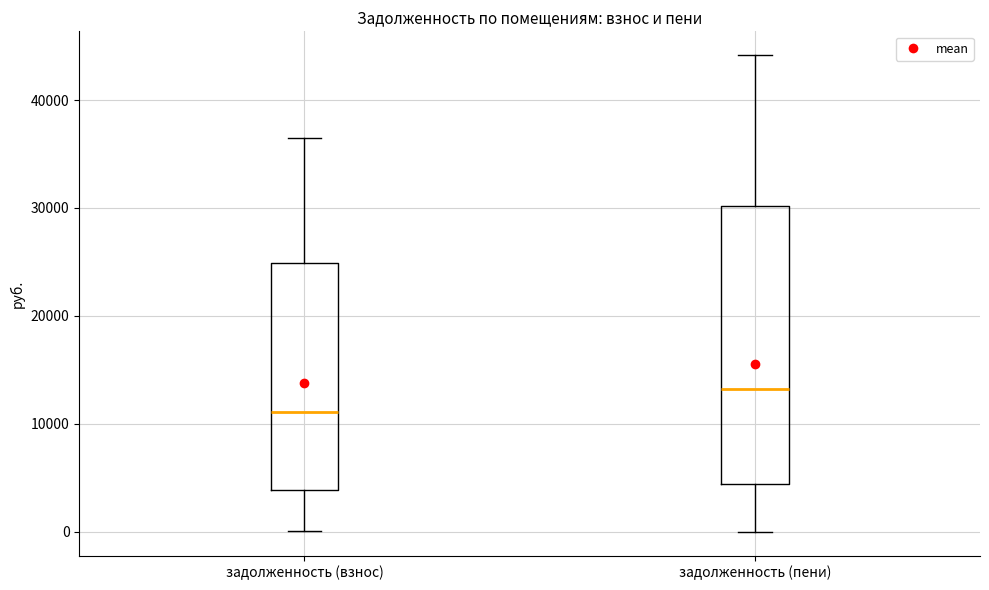

Which box's median line is the lowest?

задолженность (взнос)